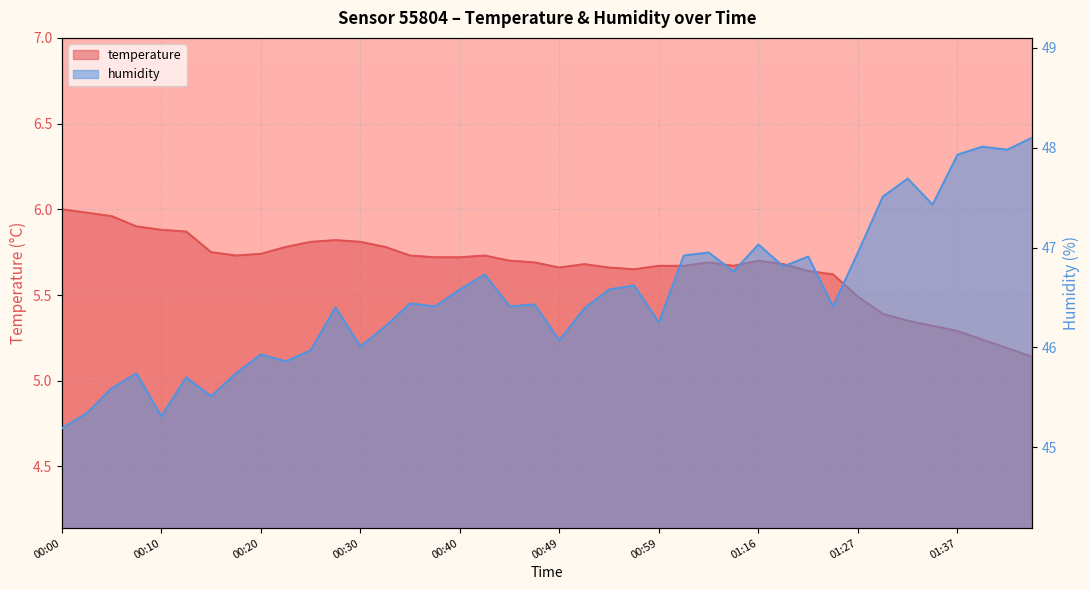

What is the total value across all series at 01:37?

53.2